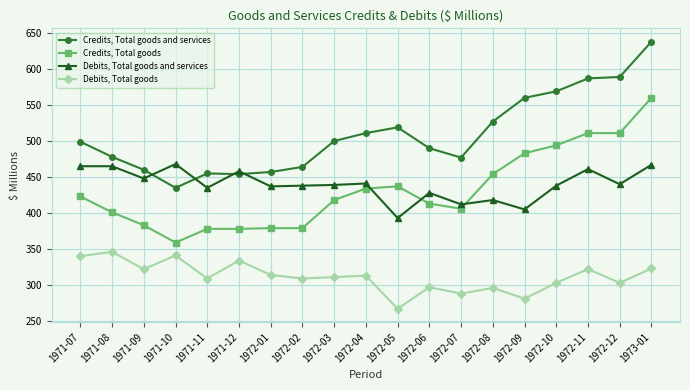

Which series changed the most between 1971-09 and 1972-11?

Credits, Total goods